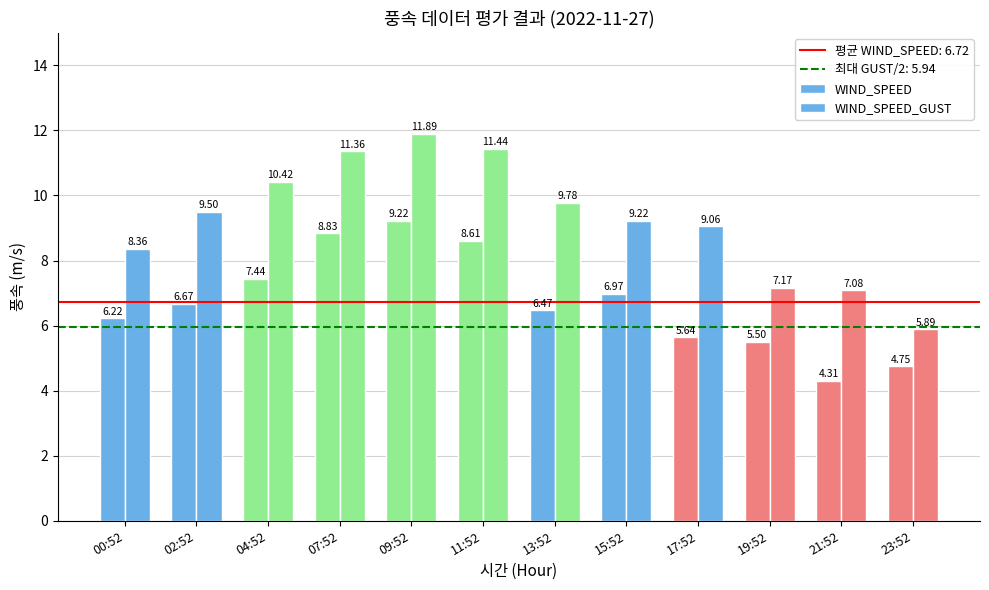

What is the label of the 4th bar from the left?

07:52